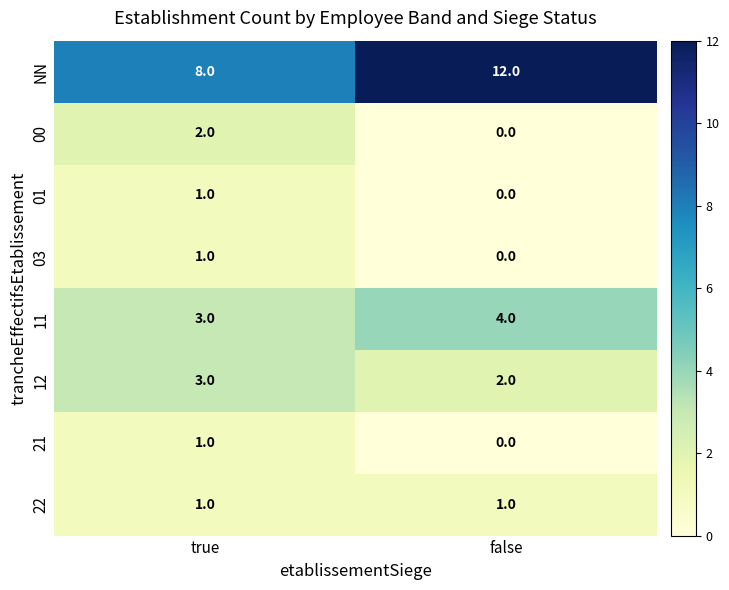

The value of 22 at false is 0. True or false?

False